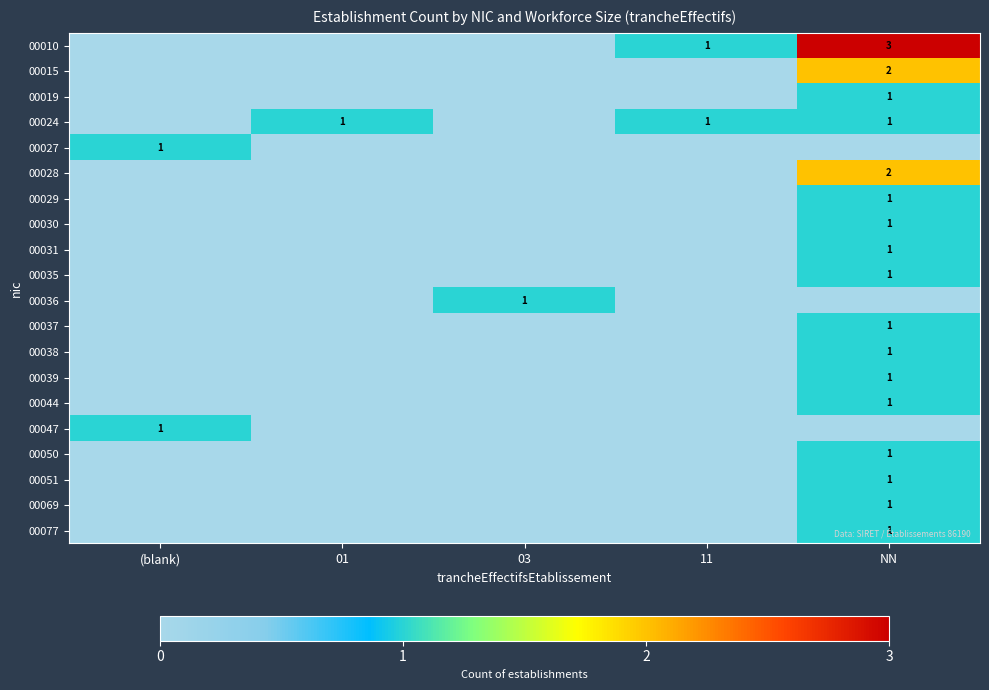

True or false: 00044 has a value of 2 at NN.

False